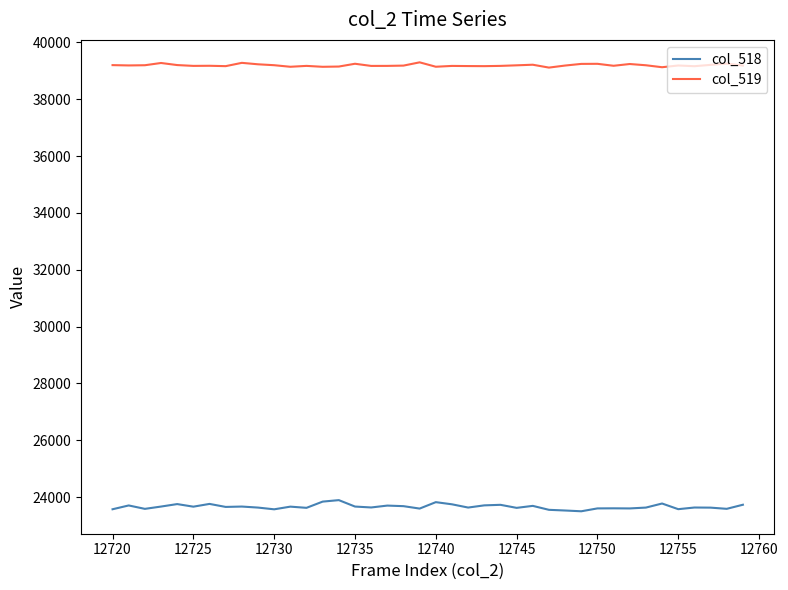

Which series has the largest range (max minus min)?

col_518